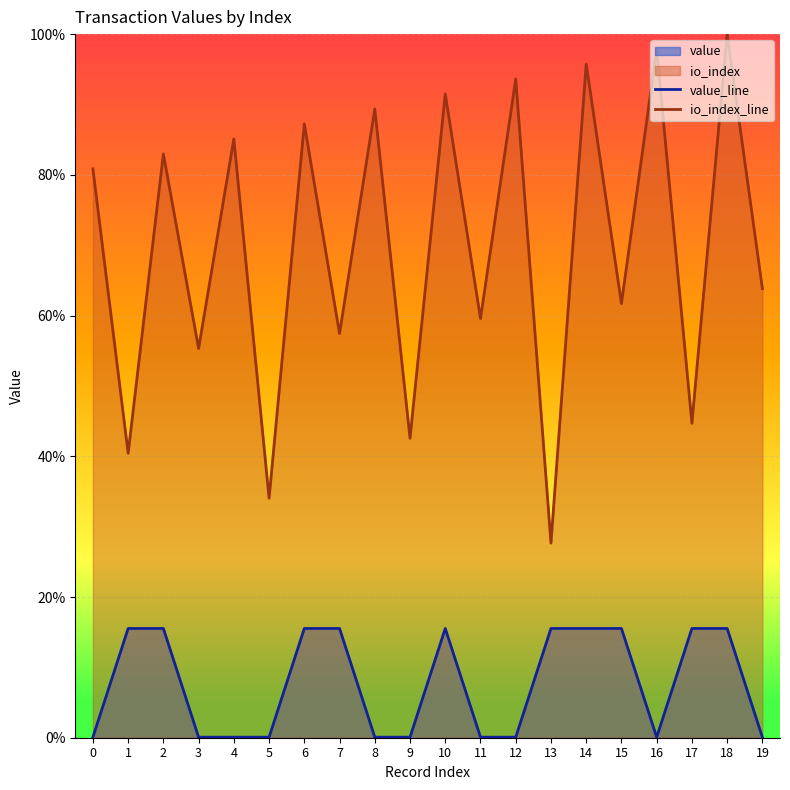

Between 9 and 11, which series saw the biggest shift?

io_index_line